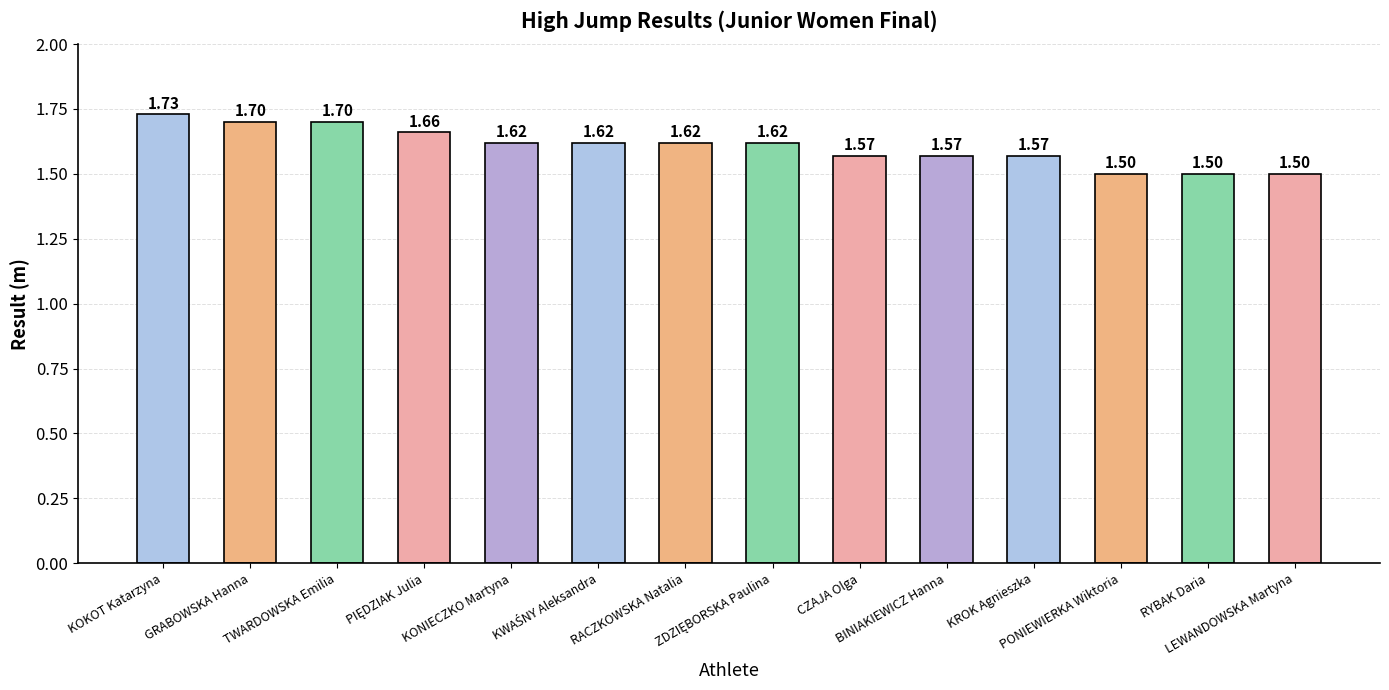

What is the sum of all values?

22.5